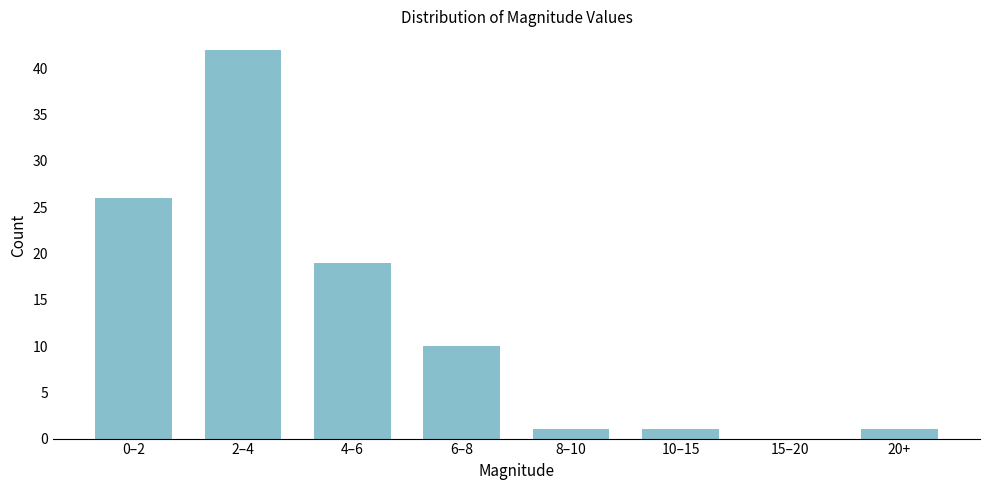

Reading left to right, extract all data points from this chart.

0–2=26	2–4=42	4–6=19	6–8=10	8–10=1	10–15=1	15–20=0	20+=1